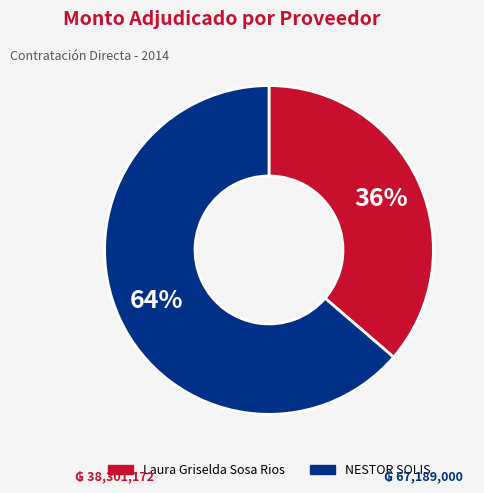

What is the ratio of the value at Laura Griselda Sosa Rios to the value at NESTOR SOLIS?

0.6